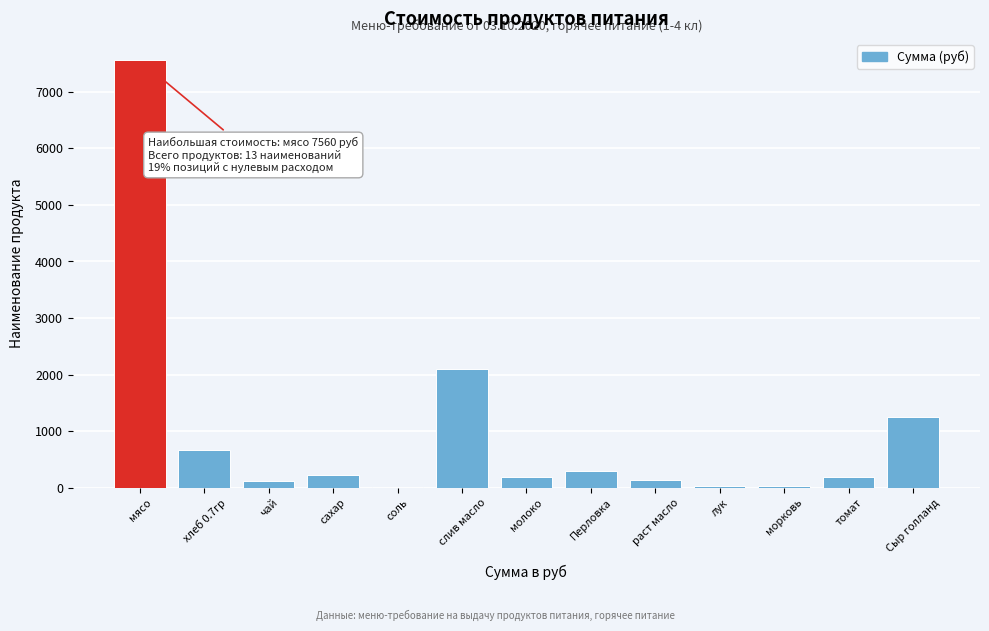

What is the greatest value displayed?

7560.0